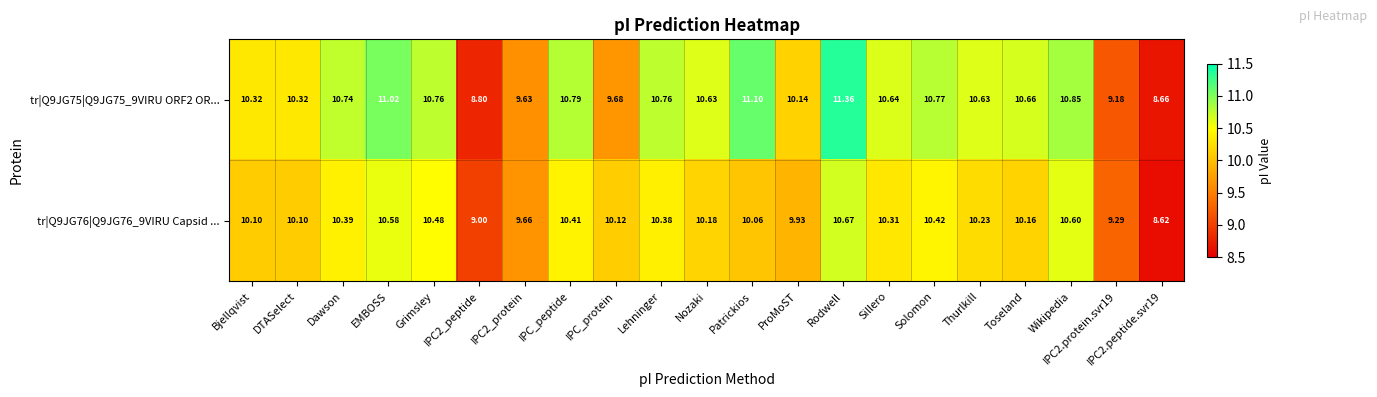

How many series are shown in this chart?

2